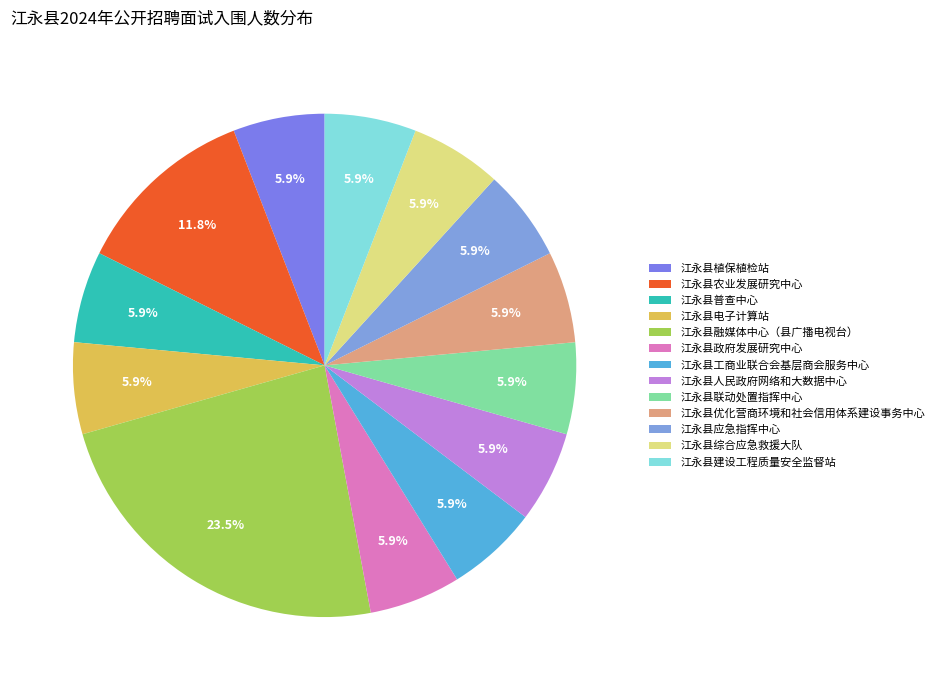

What is the change in value from 江永县融媒体中心（县广播电视台） to 江永县人民政府网络和大数据中心?

-6